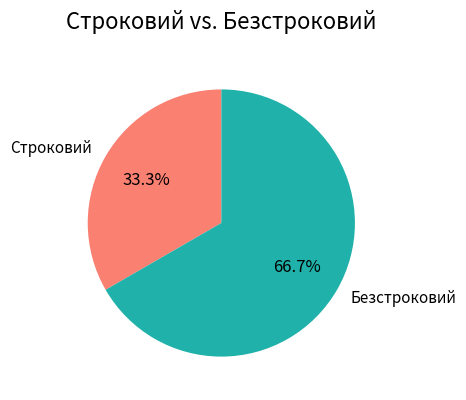

What portion of the pie excludes Безстроковий?

33.3%